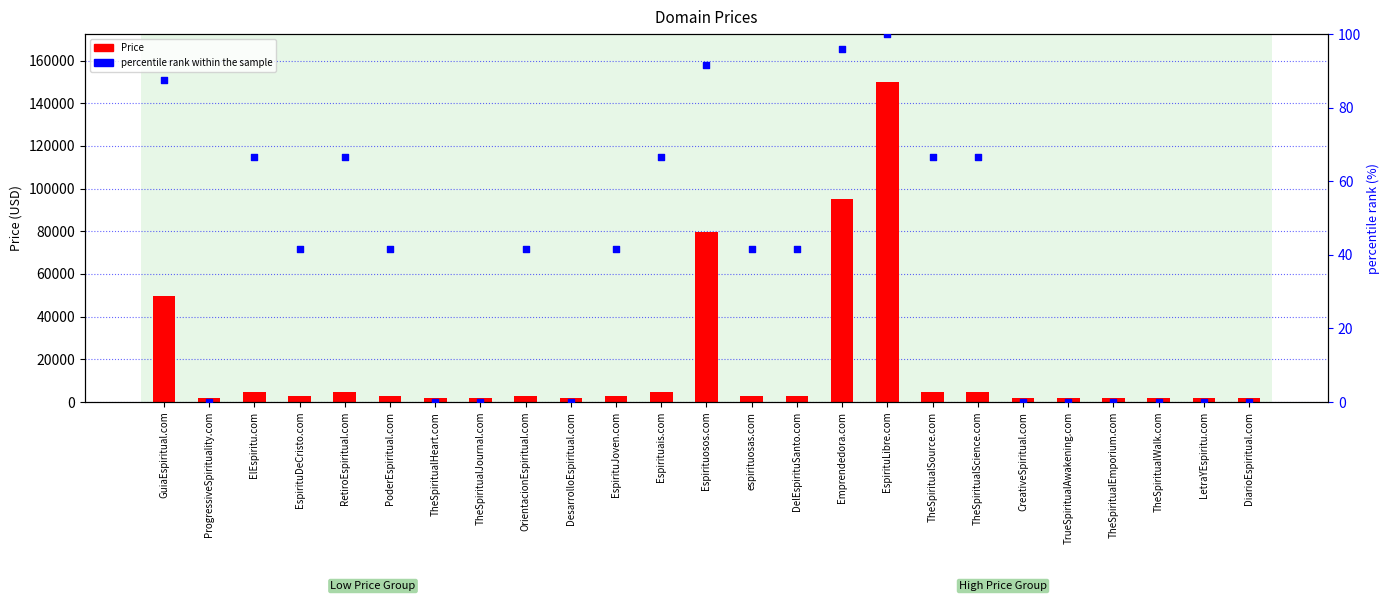

What are all the series names shown in the legend?

Price, percentile rank within the sample